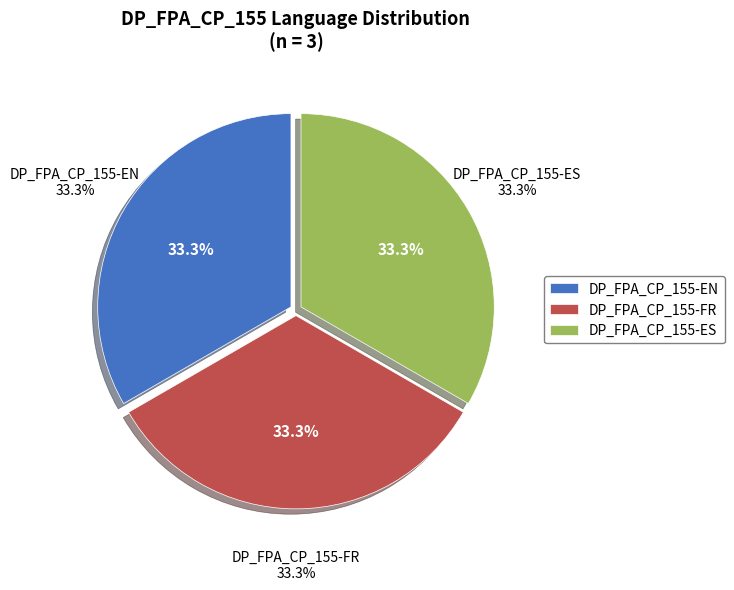

Count the number of slices in the pie.

3